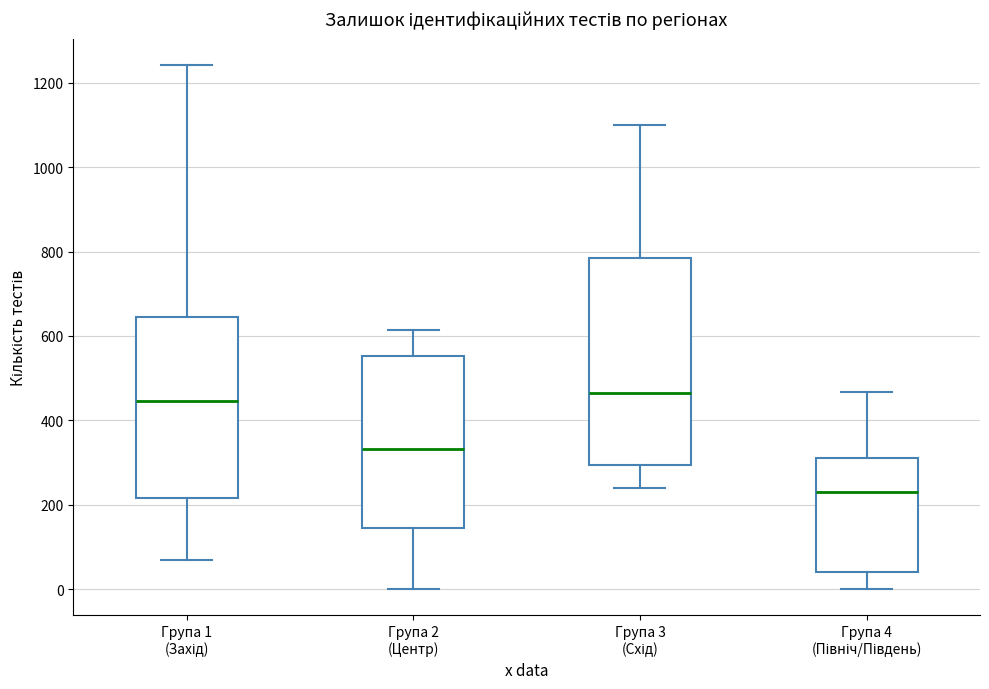

Which box has the lowest median line?

Група 4 (Північ/Південь)